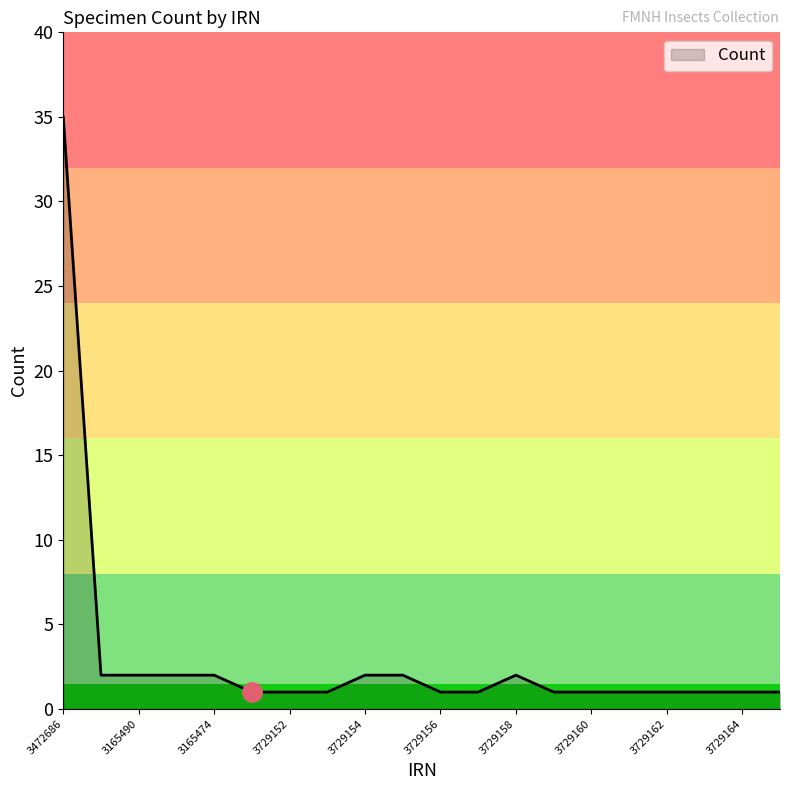

What is the greatest value displayed?

35